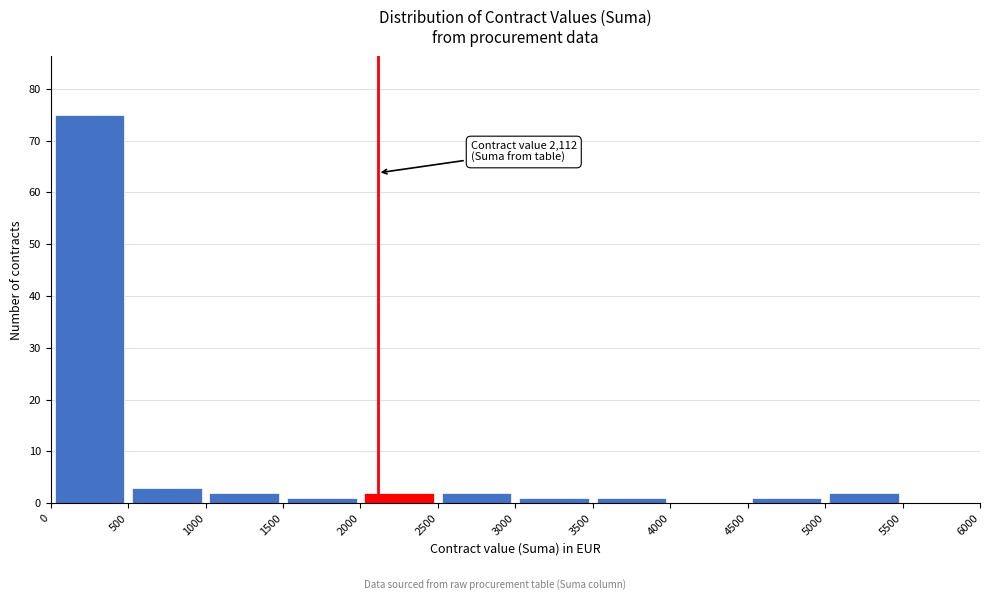

Over which range of the x-axis is the bar tallest?

0 to 500